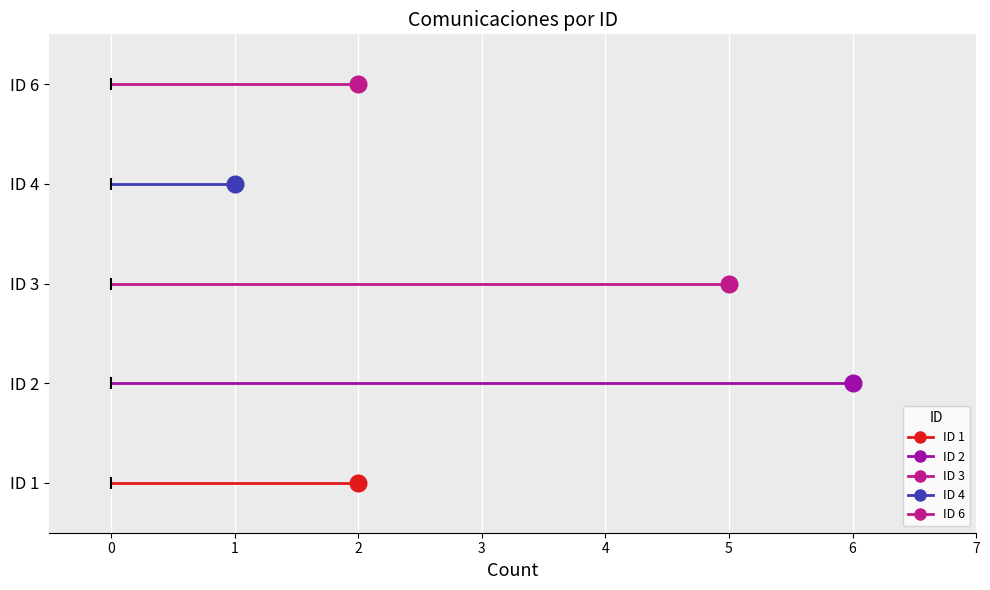

What is the maximum value shown in the chart?

6